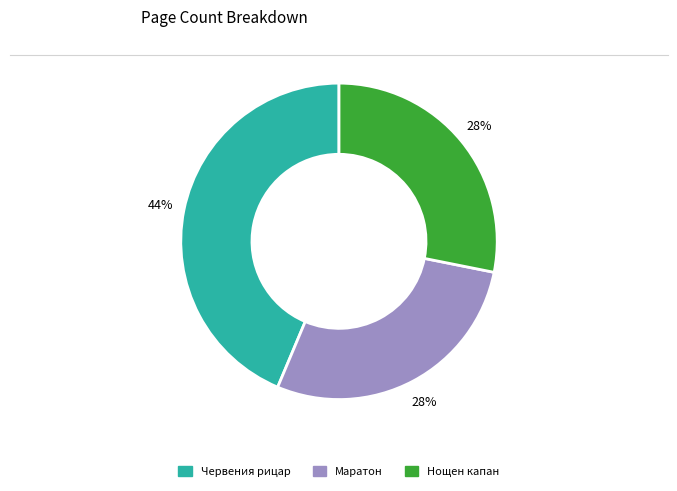

Is it true that Маратон is 17% of the pie?

False